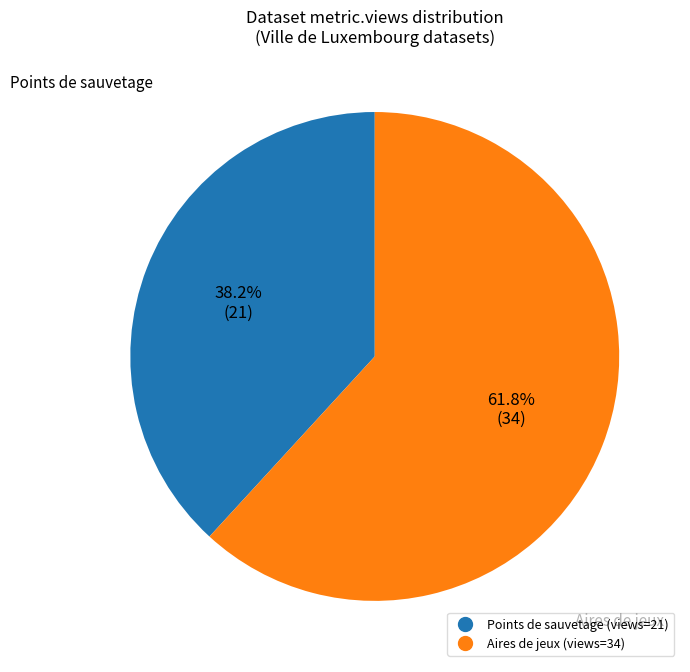

To the nearest percent, what is the average slice percentage?

50%